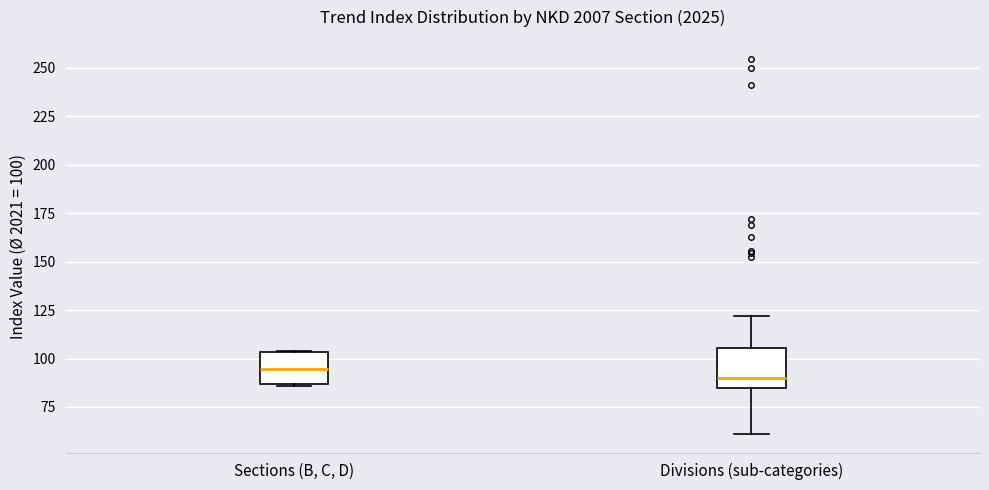

Where does the median line of the box for Divisions (sub-categories) sit on the y-axis? The values are not printed on the chart, so give them approximately, as read against the axis.

90